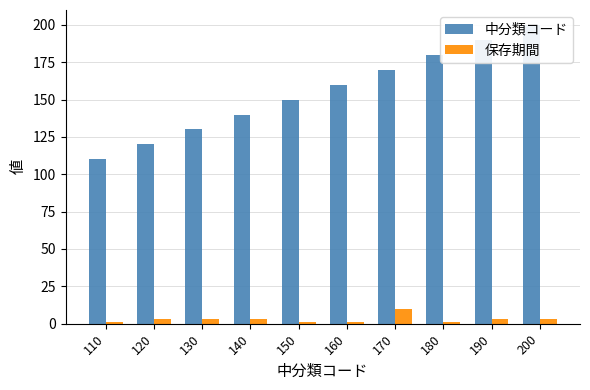

What is the maximum value shown in the chart?

200